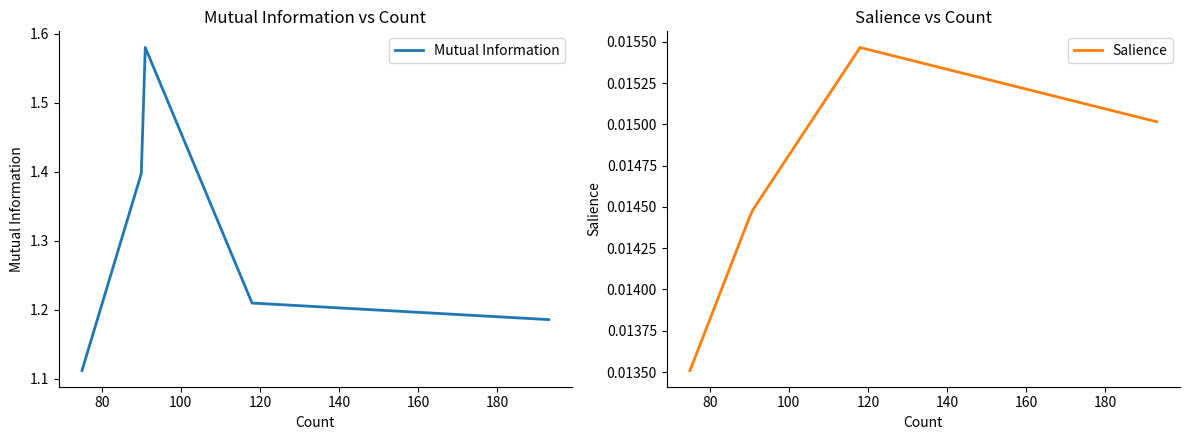

How many interior local peaks does the Mutual Information series have?

1